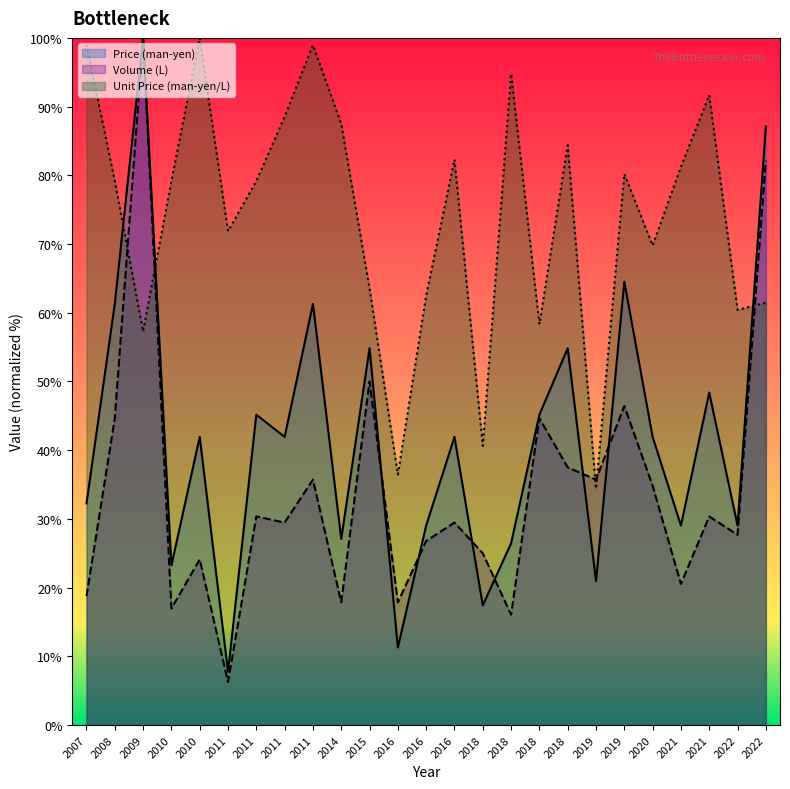

Reading left to right, extract all data points from this chart.

Price (man-yen): 32.3	61.3	100.0	23.2	41.9	7.7	45.2	41.9	61.3	27.1	54.8	11.3	29.0	41.9	17.4	26.5	45.2	54.8	21.0	64.5	41.9	29.0	48.4	29.0	87.1
Volume (L): 18.8	44.6	100.0	17.0	24.1	6.2	30.4	29.5	35.7	17.9	50.0	17.9	26.8	29.5	25.0	16.1	44.6	37.5	35.7	46.4	34.8	20.5	30.4	27.7	82.1
Unit Price (man-yen/L): 99.0	79.2	57.3	79.2	100.0	71.9	79.2	88.5	99.0	87.5	63.5	36.5	62.5	82.3	40.6	94.8	58.3	84.4	34.4	80.2	69.8	81.2	91.7	60.4	61.5